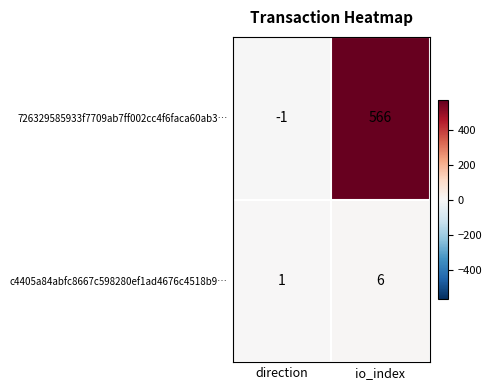

Reading right to left, what are all the values shown in this chart?

726329585933f7709ab7ff002cc4f6faca60ab3…: io_index=566	direction=-1
c4405a84abfc8667c598280ef1ad4676c4518b9…: io_index=6	direction=1